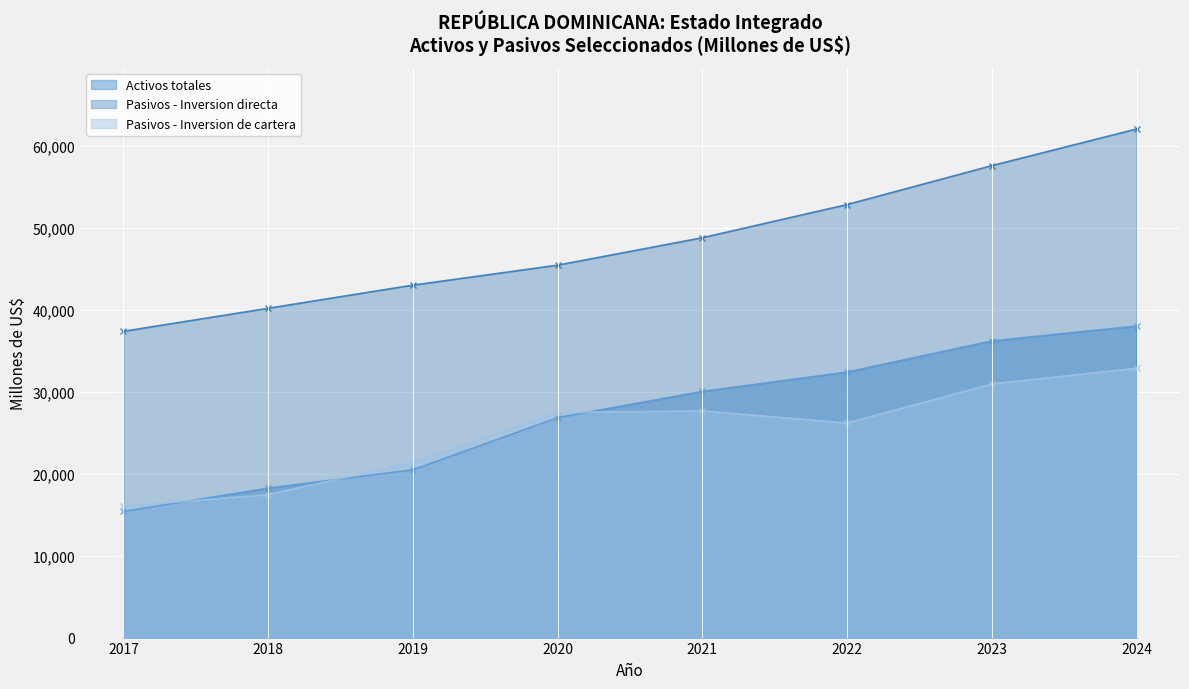

Reading left to right, list all the values displayed in this chart.

Activos totales: 2017=15408.5	2018=18252.2	2019=20495.9	2020=26859.7	2021=30059.3	2022=32424.4	2023=36227.5	2024=38042.8
Pasivos - Inversion directa: 2017=37396.5	2018=40209.0	2019=43033.7	2020=45473.3	2021=48823.0	2022=52873.0	2023=57623.5	2024=62099.4
Pasivos - Inversion de cartera: 2017=16036.4	2018=17463.2	2019=21380.8	2020=27489.4	2021=27677.9	2022=26196.5	2023=30971.2	2024=32888.3